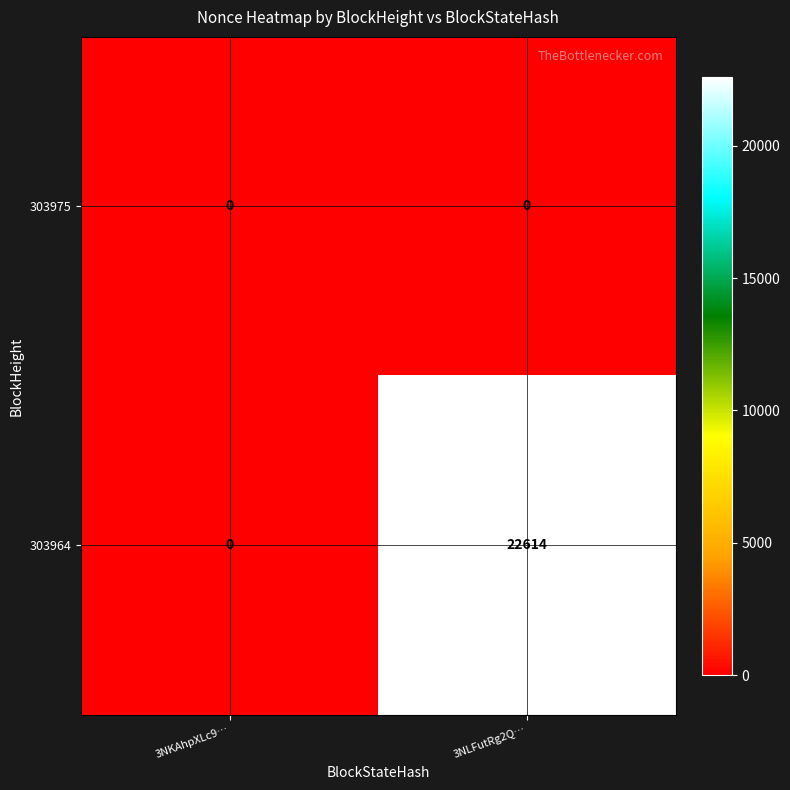

Where is 303964 nearest to the value 11307?

3NKAhpXLc9…